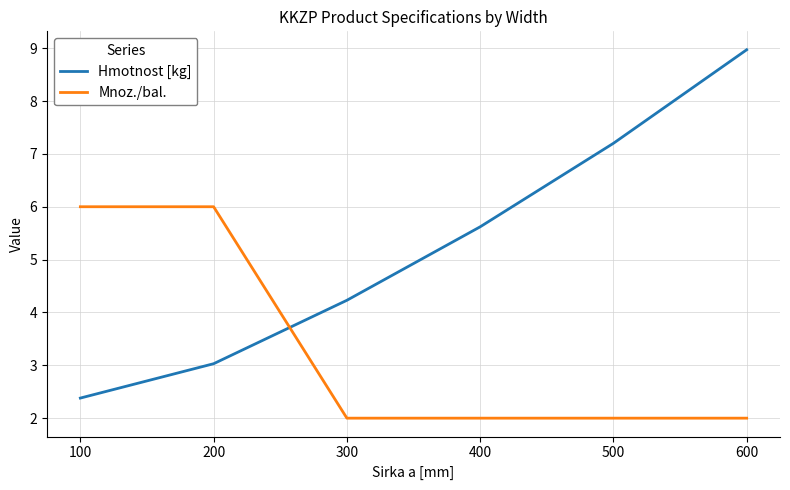

What is the difference between the maximum and second lowest values in the Hmotnost [kg] series?

5.9